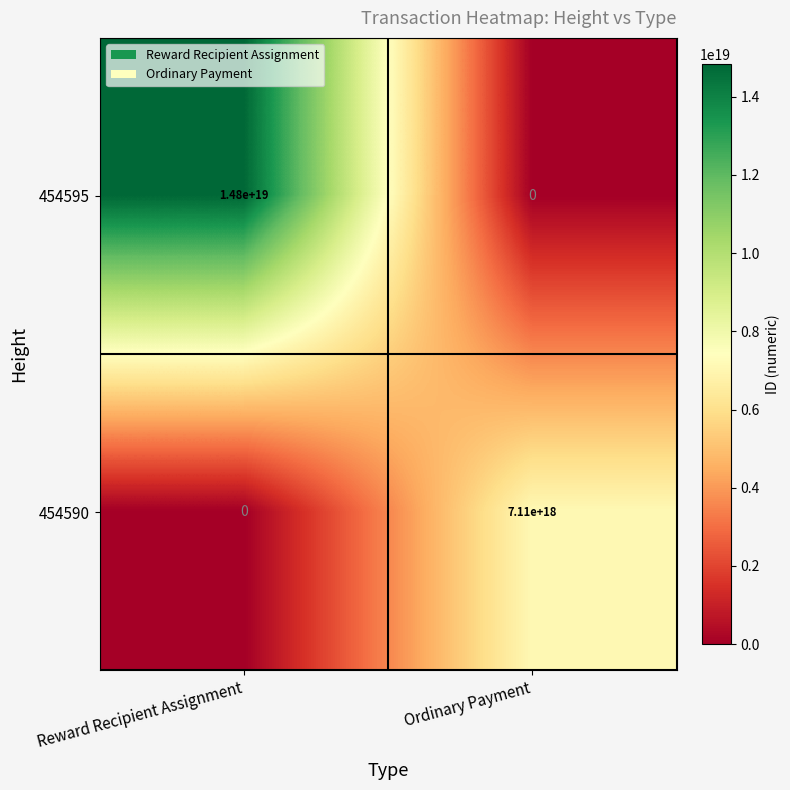

The value of 454590 at Ordinary Payment is 7110000000000000000. True or false?

True